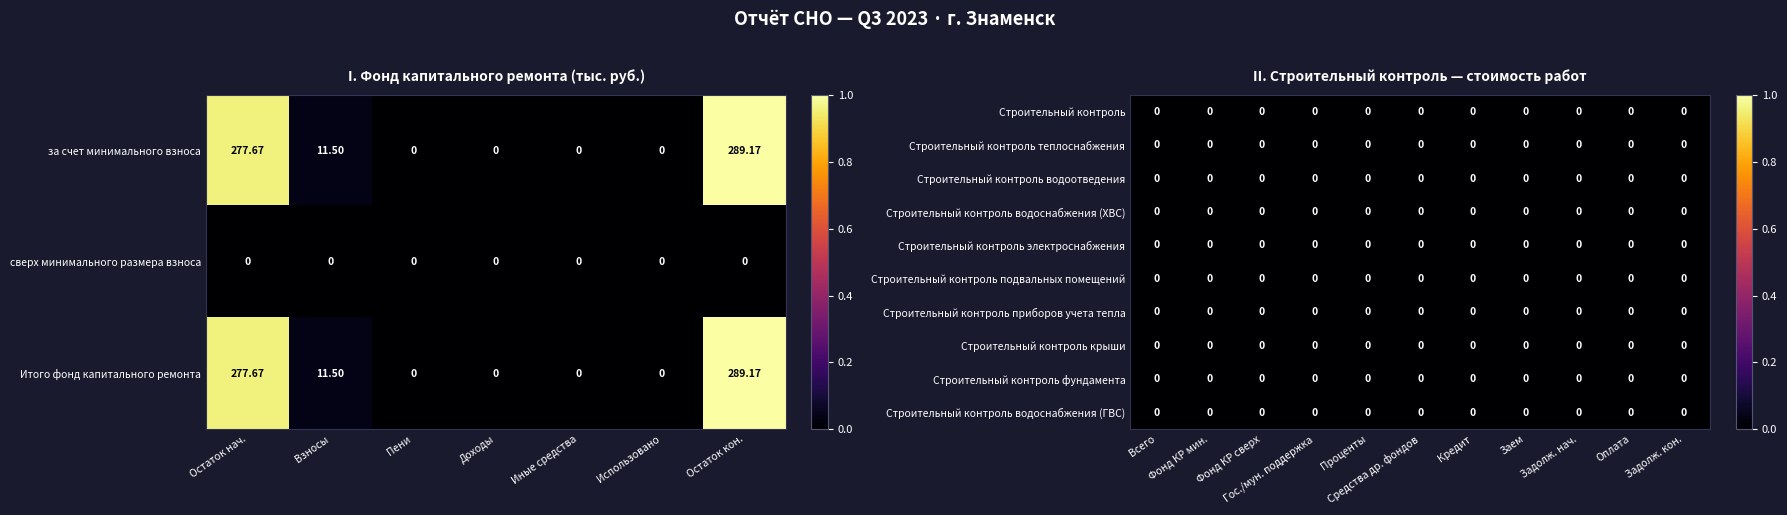

Is it true that Итого фонд капитального ремонта equals -0.7 at Доходы?

False